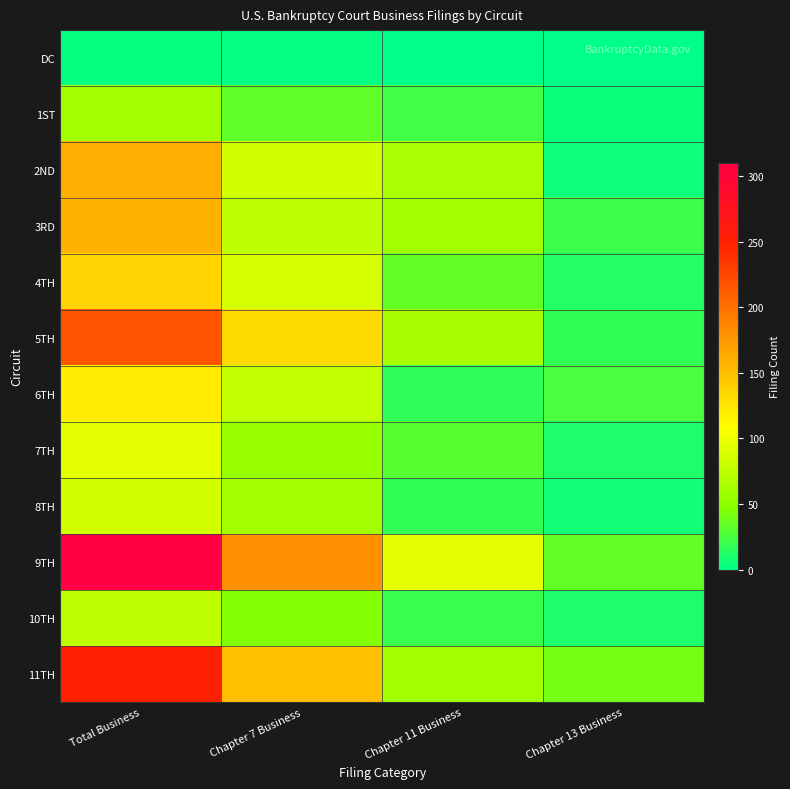

Rank the series by their maximum value, from highest to lowest.

9TH, 11TH, 5TH, 2ND, 3RD, 4TH, 6TH, 7TH, 8TH, 10TH, 1ST, DC